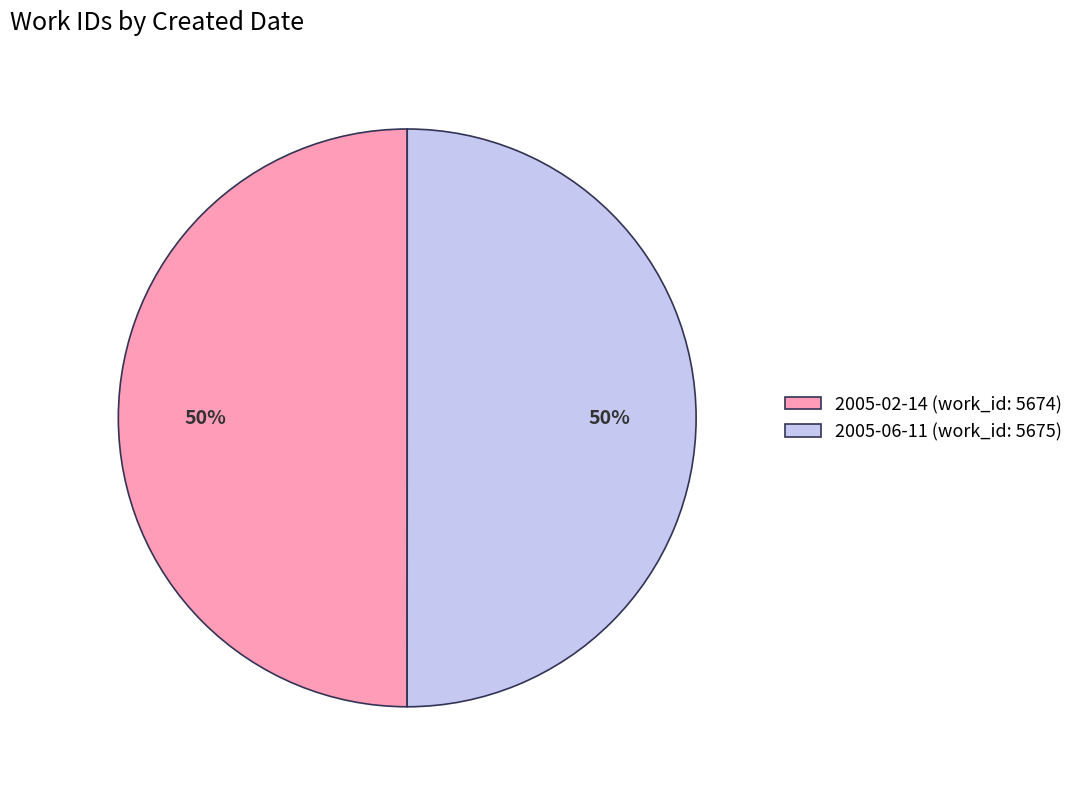

Do 2005-02-14 (work_id: 5674) and 2005-06-11 (work_id: 5675) together represent more than half of the pie?

Yes